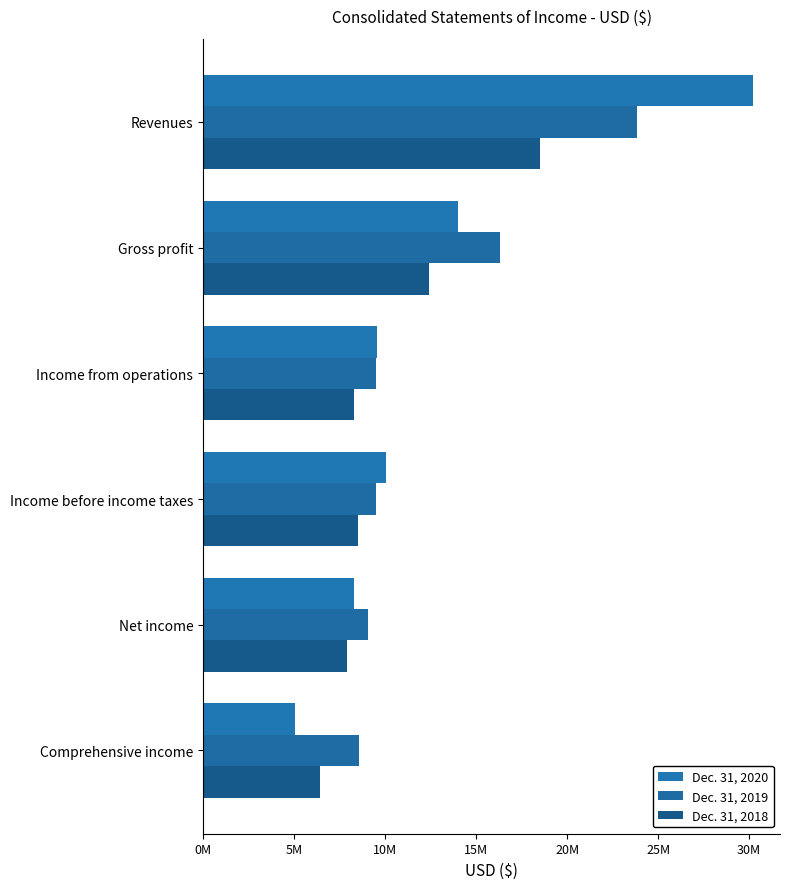

What position from the left is Income from operations?

3